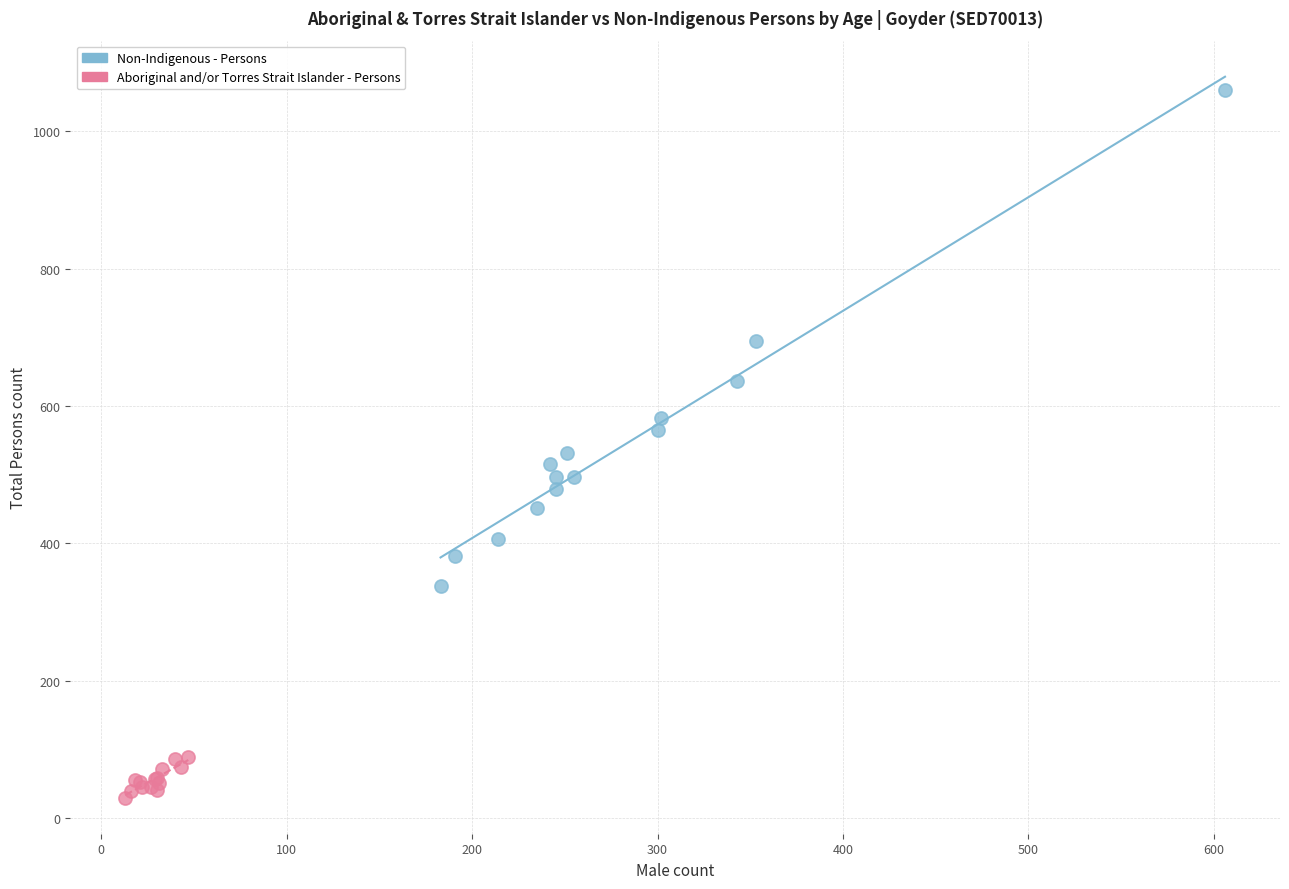

Which series contains the highest Y value?

Non-Indigenous - Persons